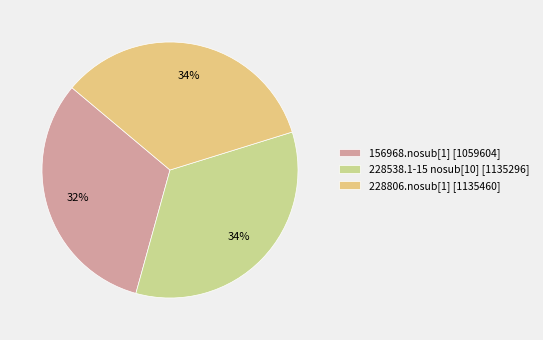

The 228806.nosub[1] slice represents 49% of the pie. True or false?

False